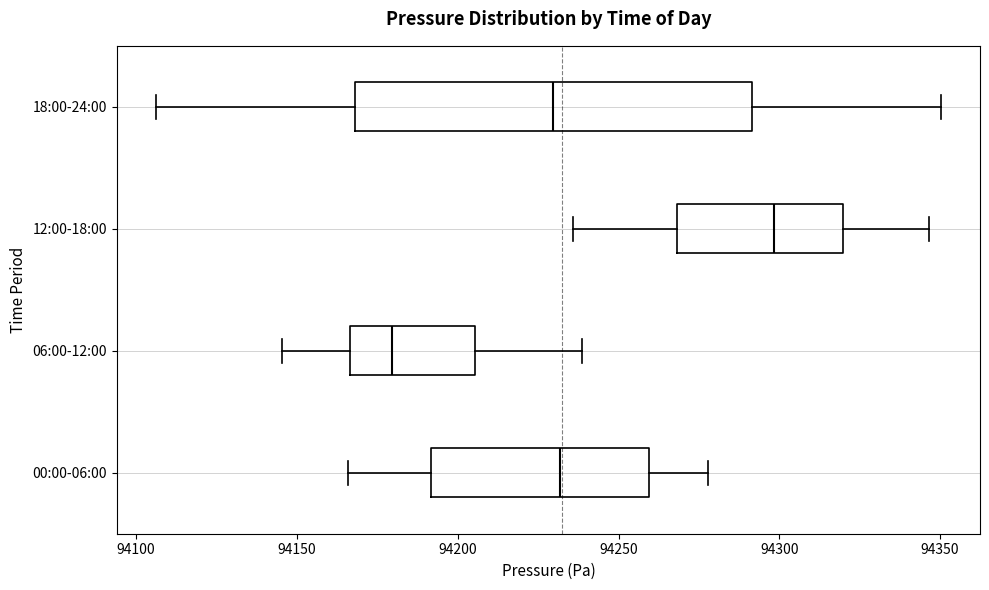

Where does the median line of the box for 00:00-06:00 sit on the x-axis? The values are not printed on the chart, so give them approximately, as read against the axis.

94230